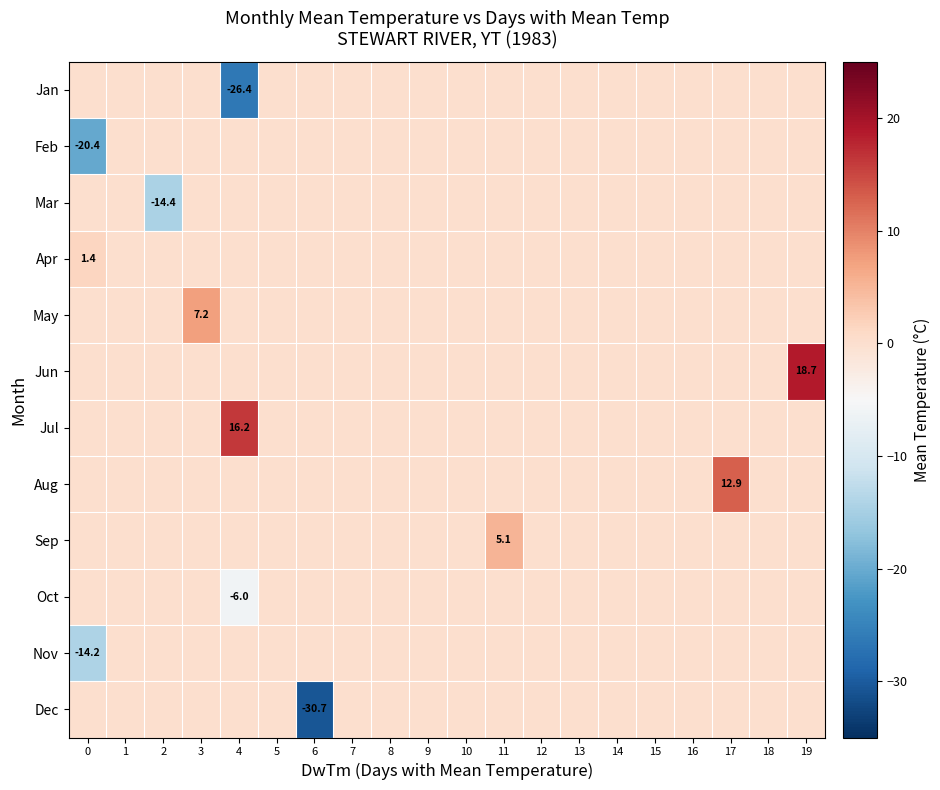

List the series in order of their peak value, lowest first.

Jan, Feb, Mar, Oct, Nov, Dec, Apr, Sep, May, Aug, Jul, Jun